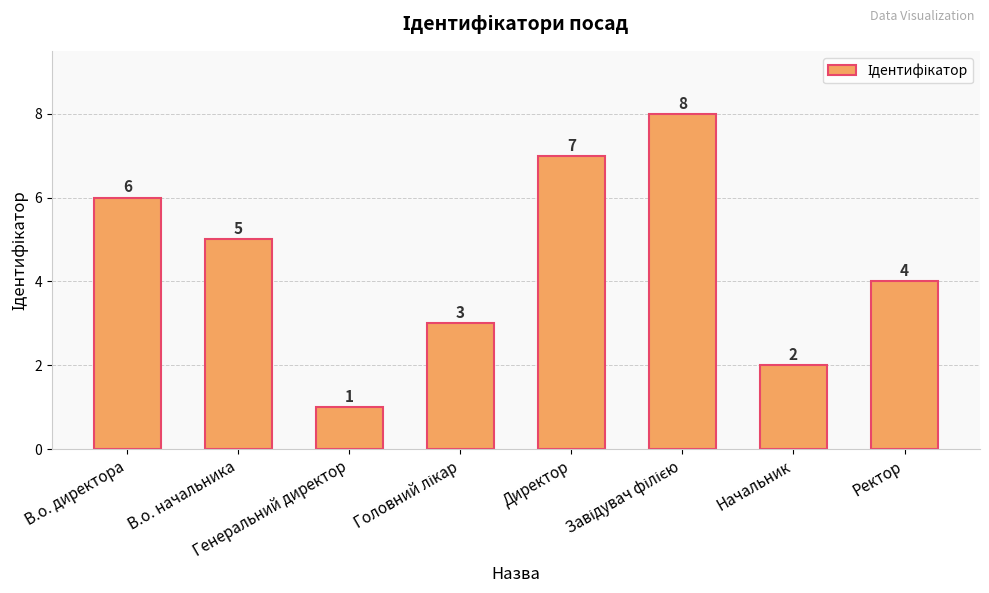

The chart shows a value of 2 at Начальник. True or false?

True